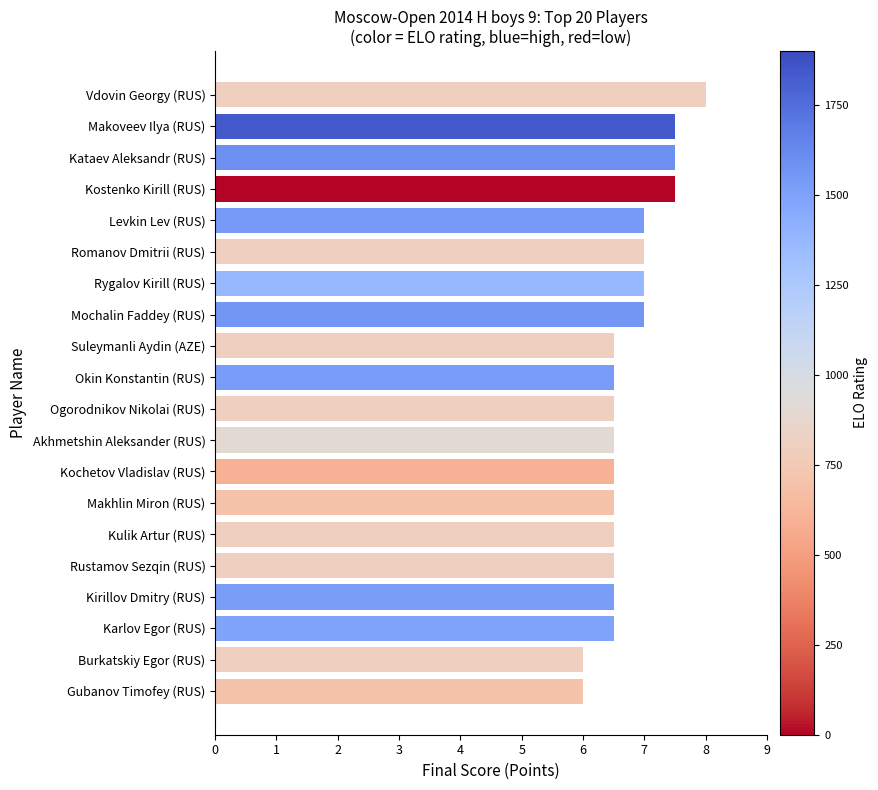

What is the greatest value displayed?

8.0